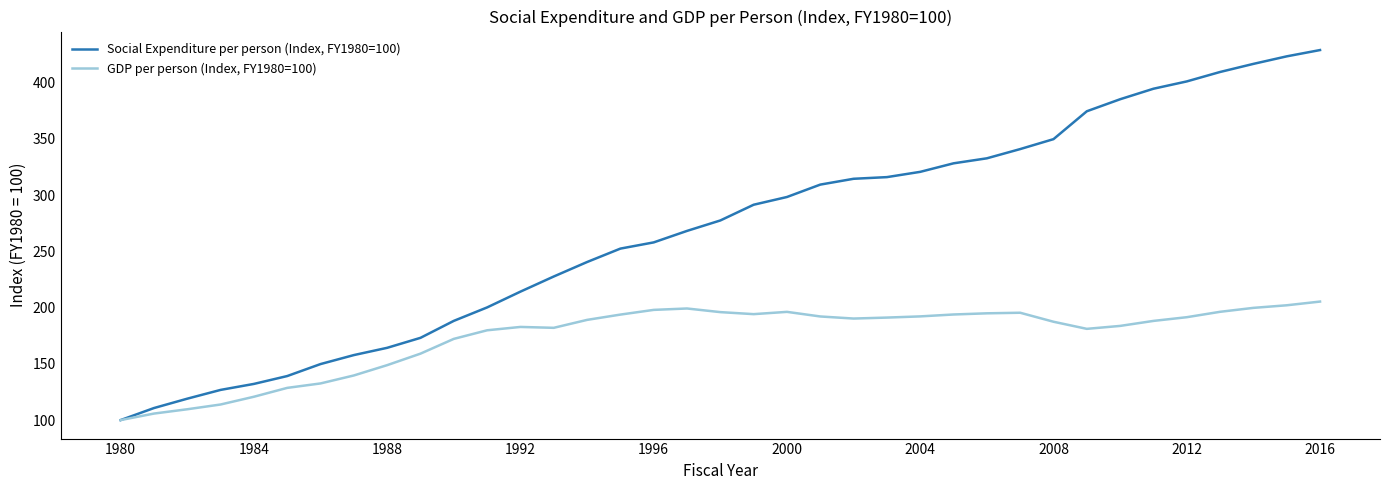

What is the lowest value of the GDP per person (Index, FY1980=100) series?

100.0